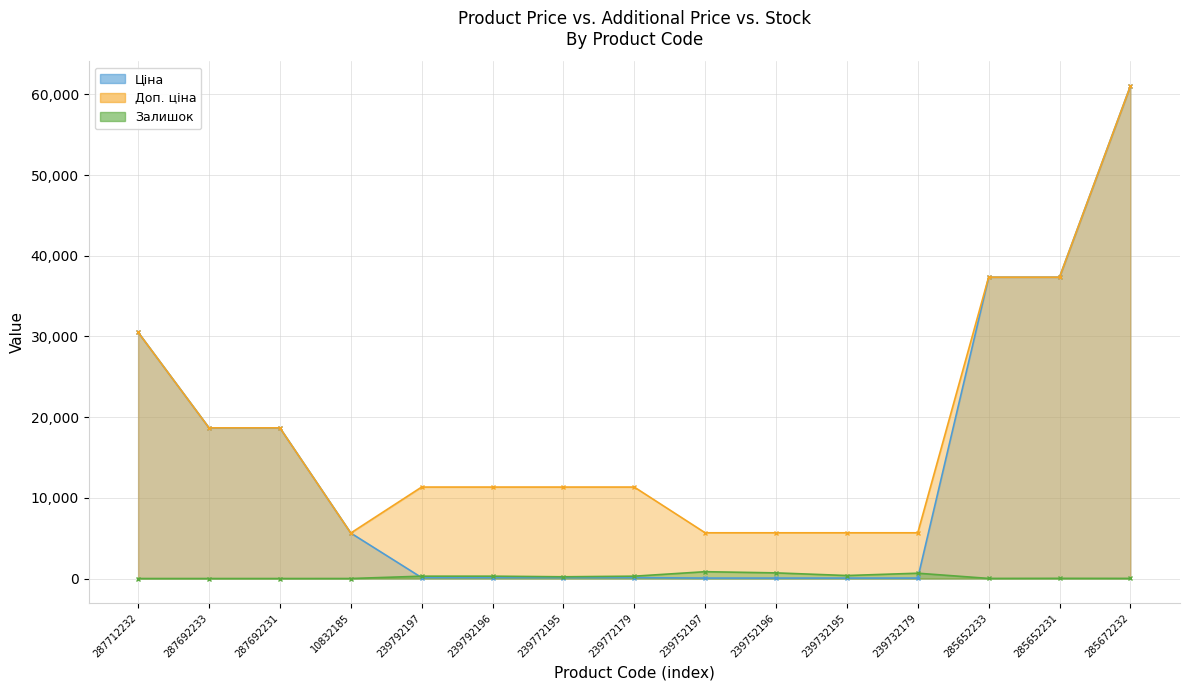

True or false: Доп. ціна and Ціна cross at least once.

False